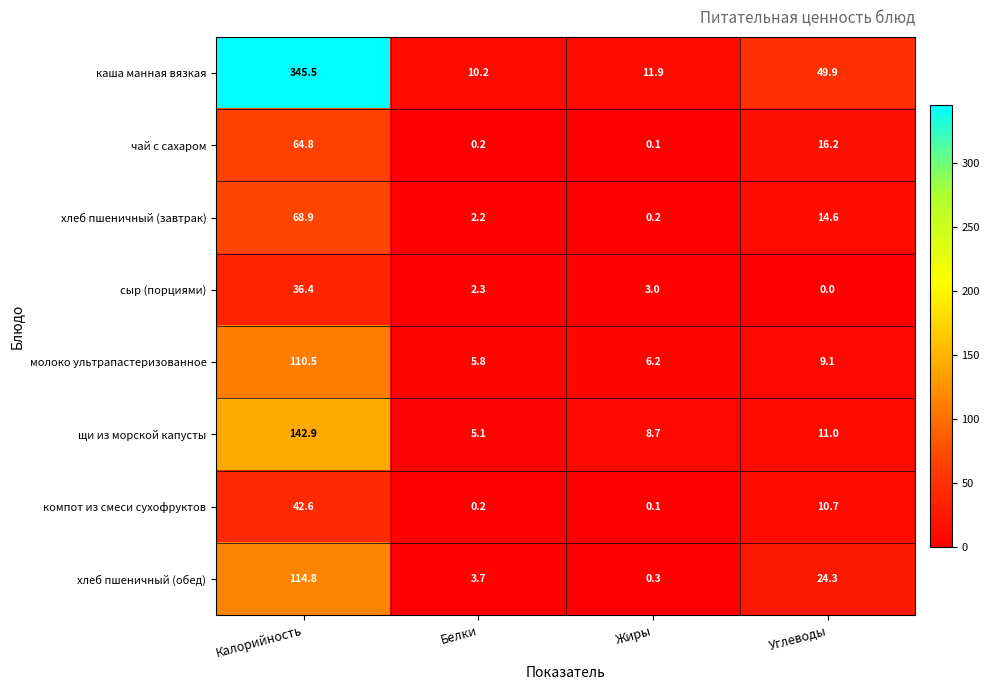

What is the difference between the highest and lowest values at Жиры?

11.8